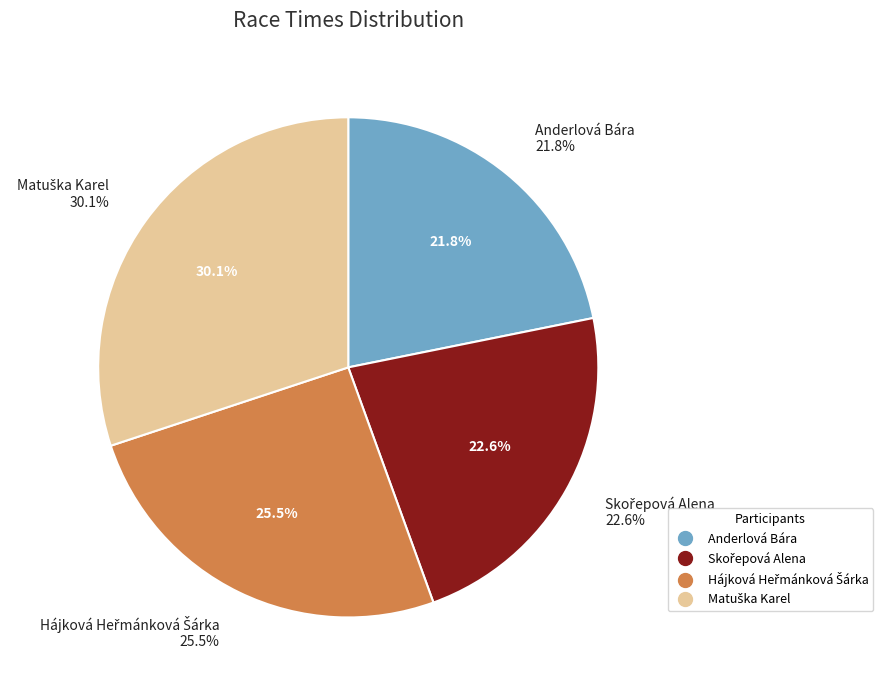

To the nearest percent, what is the average slice percentage?

25%